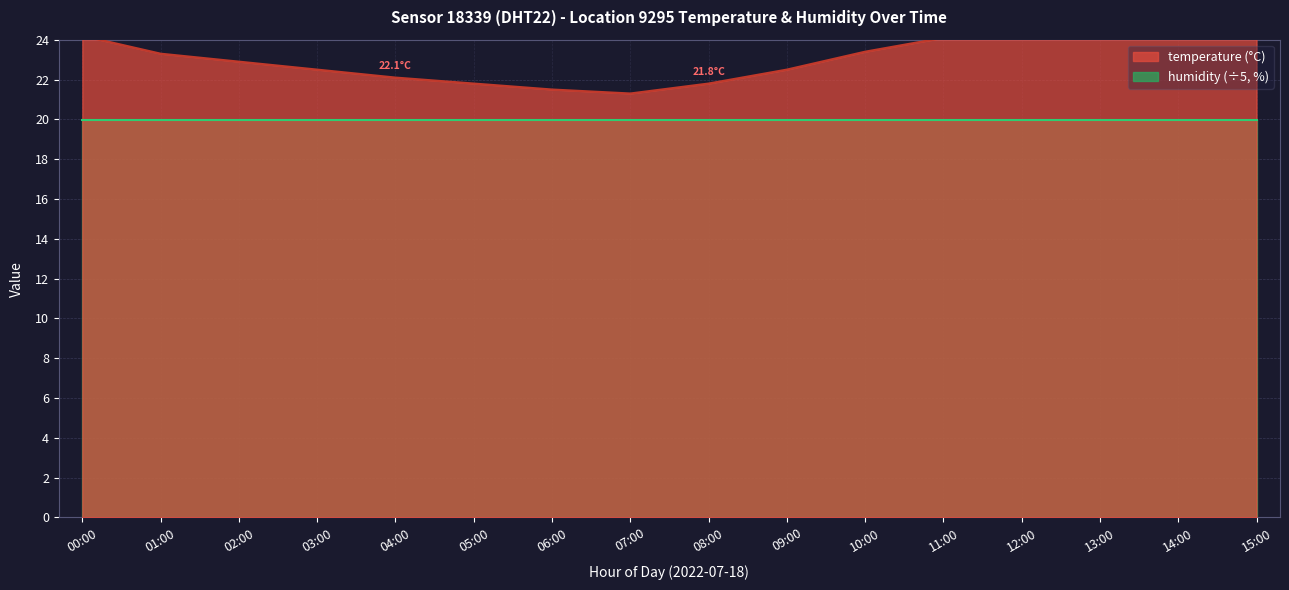

Rank the categories by value from highest to lowest.

15:00, 14:00, 13:00, 12:00, 00:00, 11:00, 10:00, 01:00, 02:00, 03:00, 09:00, 04:00, 05:00, 08:00, 06:00, 07:00